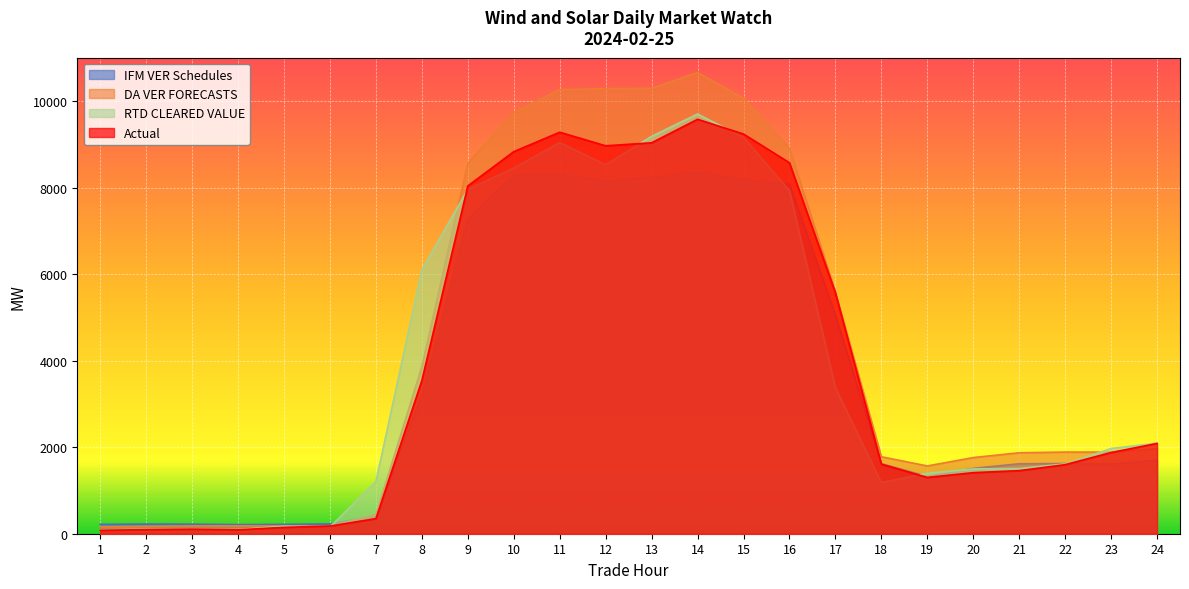

True or false: Actual and DA VER FORECASTS cross at least once.

True